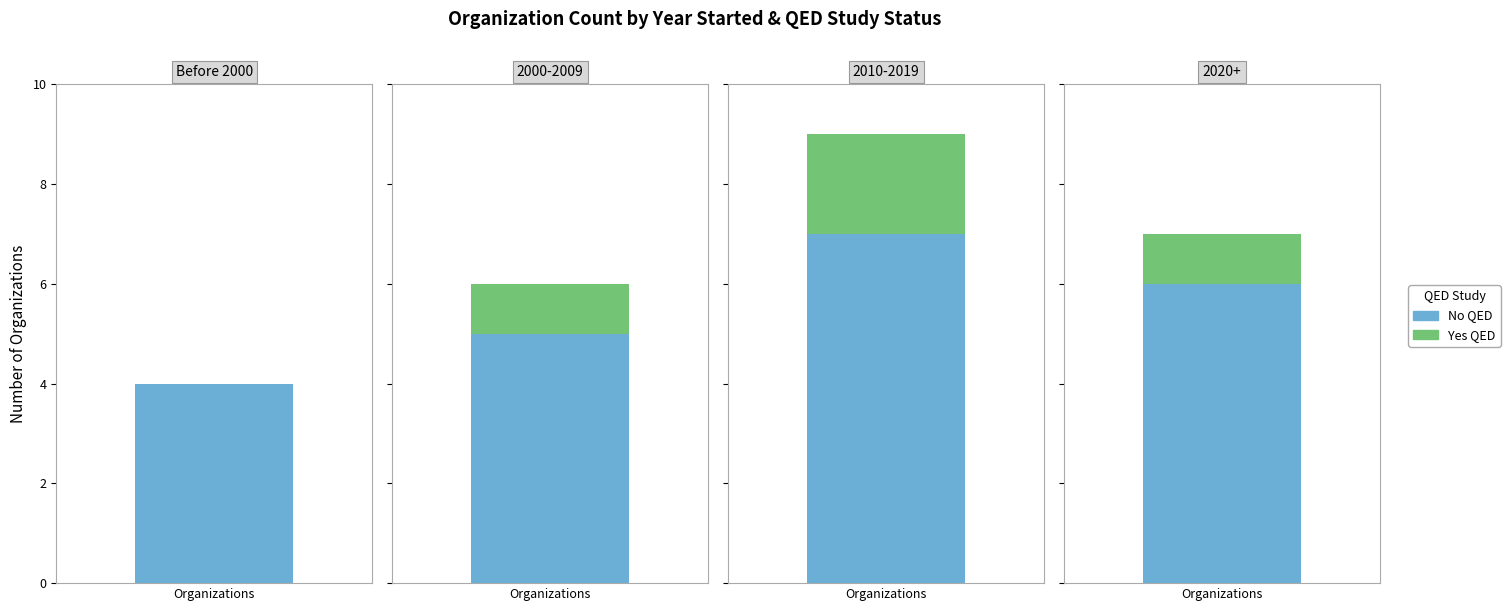

At which label does No QED reach its minimum?

Before 2000